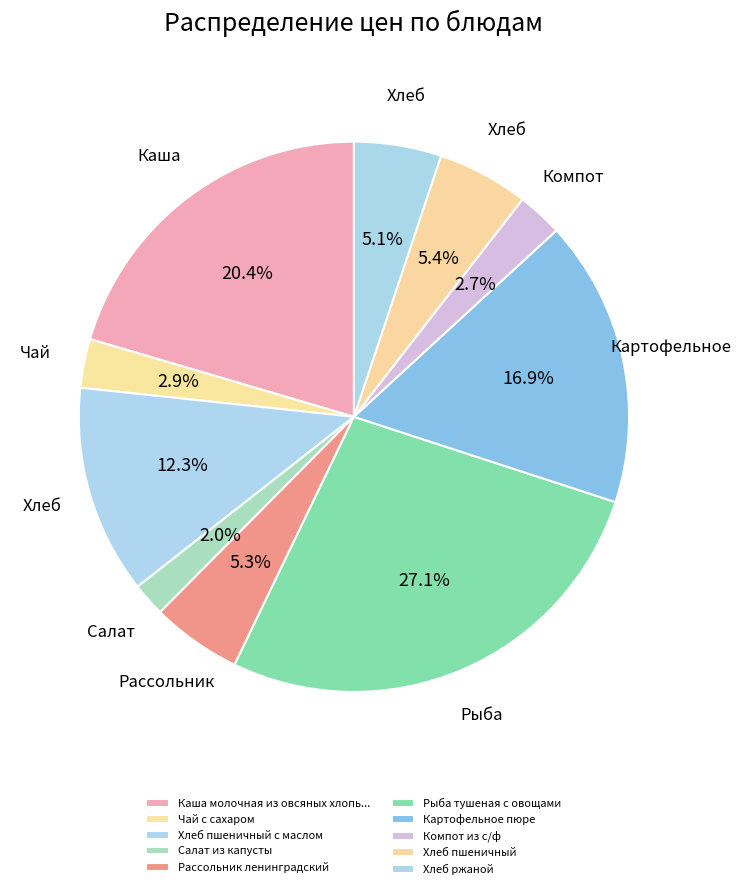

Which category has the smallest portion of the pie?

Салат из капусты